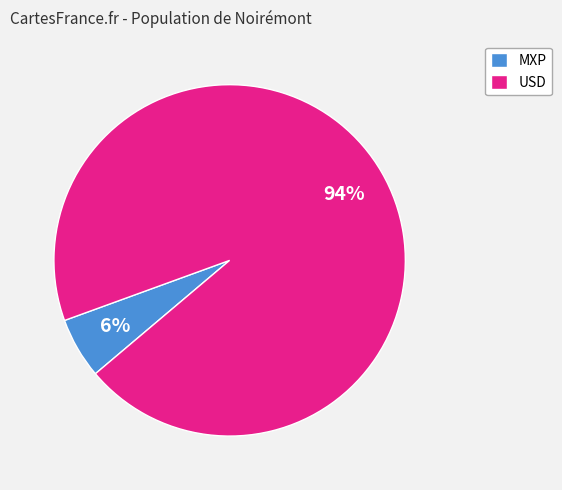

Between USD and MXP, which is larger?

USD